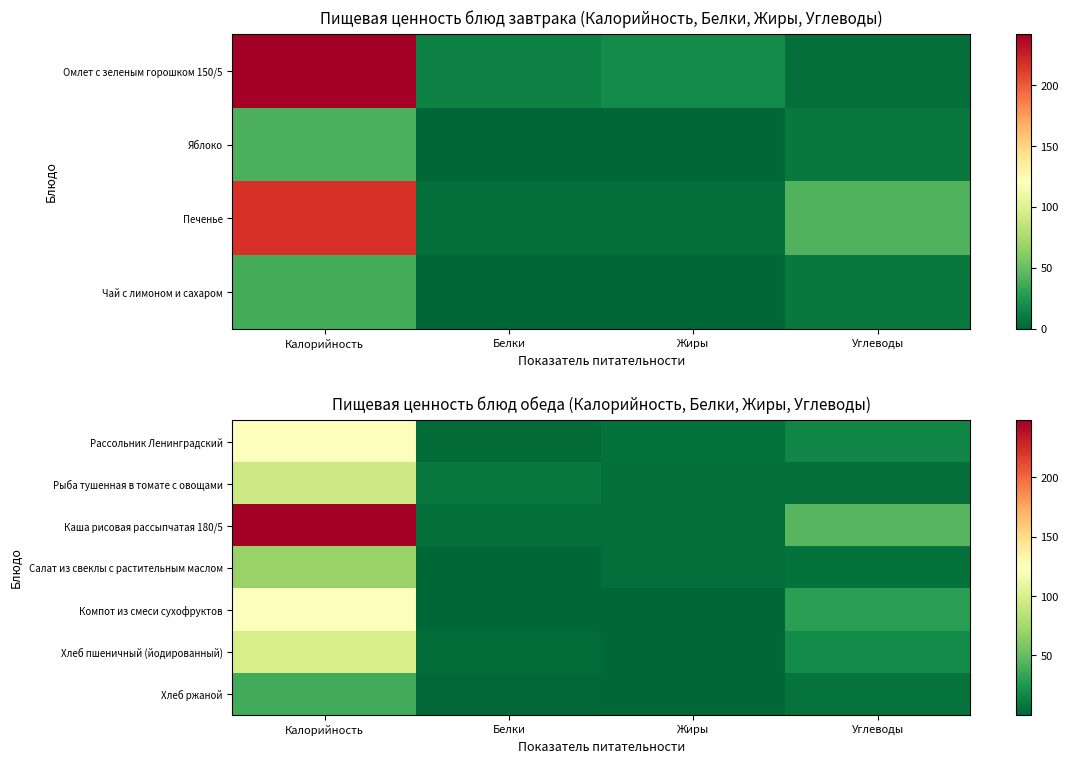

The Хлеб ржаной series shows 52.9 at Калорийность. True or false?

False